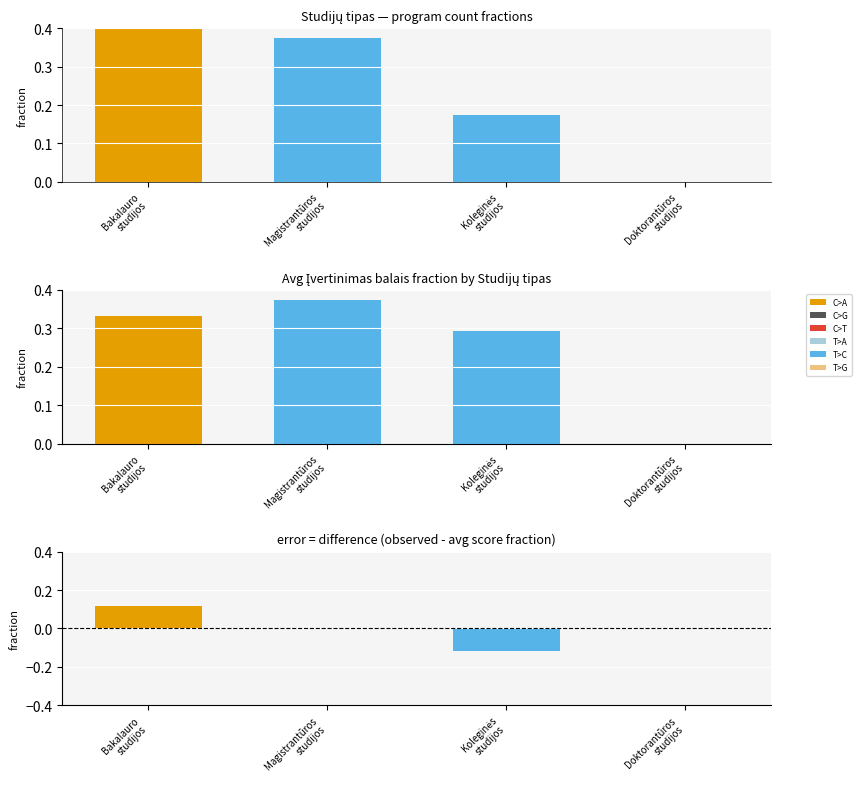

True or false: Studijų tipas has a value of 0.5 at Bakalauro
studijos.

True